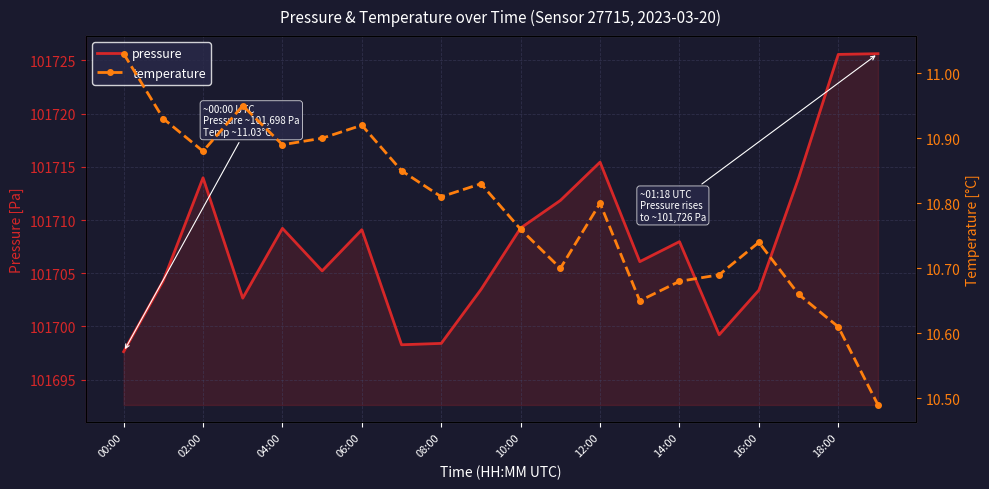

What is the highest value of the pressure series?

101725.6